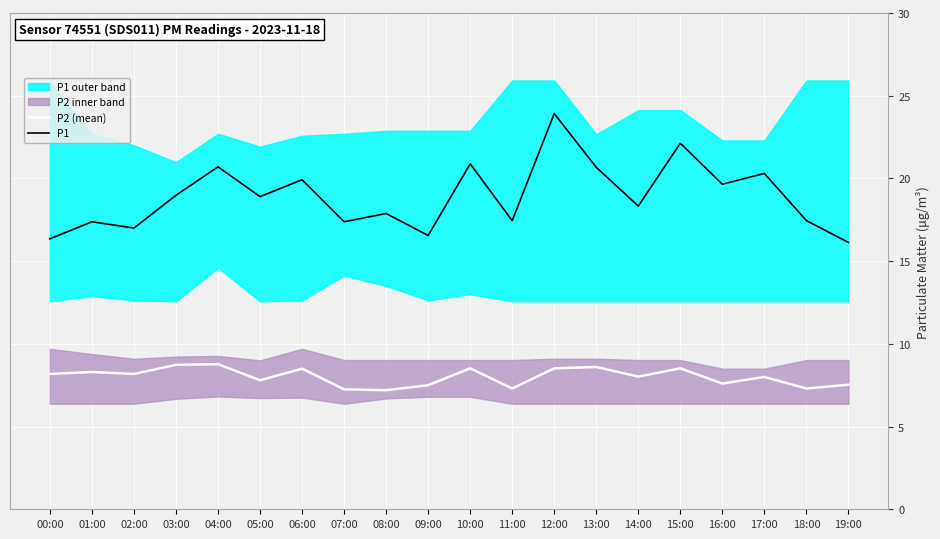

At 10:00, list the series in order from smallest to largest.

P2 (mean), P1